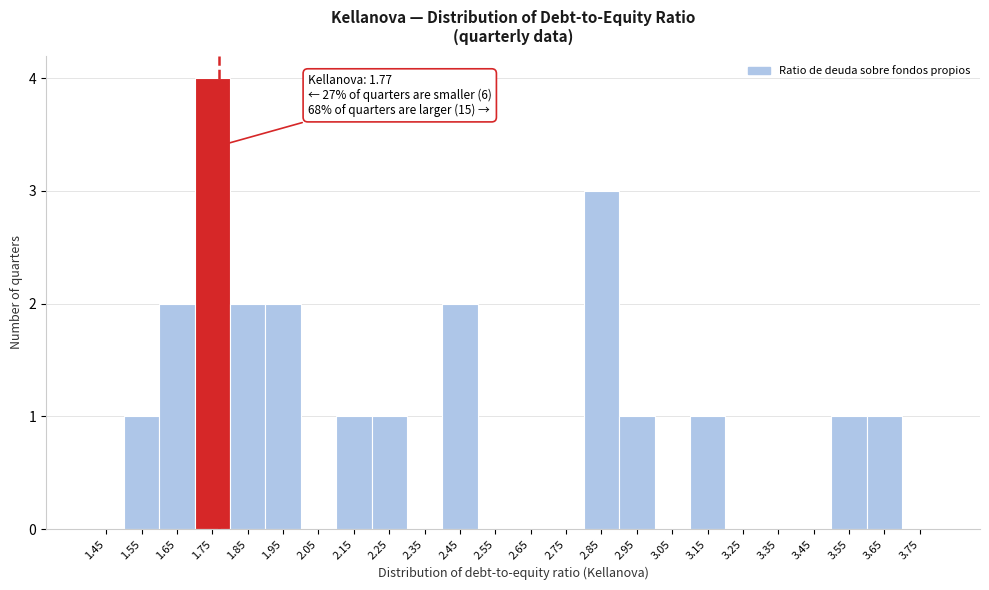

Over which range of the x-axis is the bar tallest?

1.7 to 1.8